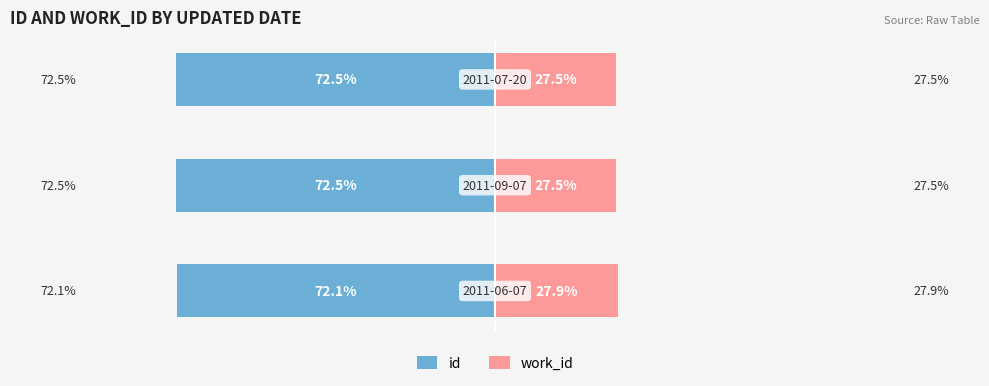

Reading left to right, transcribe all the data shown in this chart.

id: 0=-72.1	1=-72.5	2=-72.5
work_id: 0=27.9	1=27.5	2=27.5